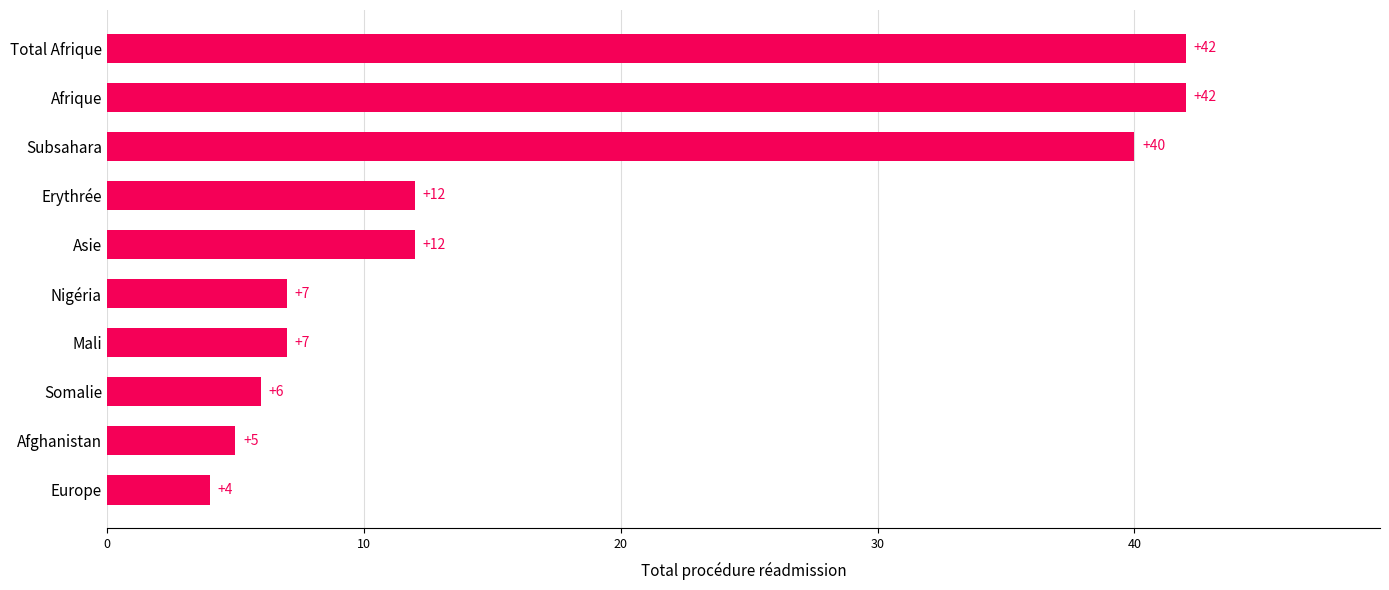

Reading top to bottom, list all the values displayed in this chart.

42	42	40	12	12	7	7	6	5	4